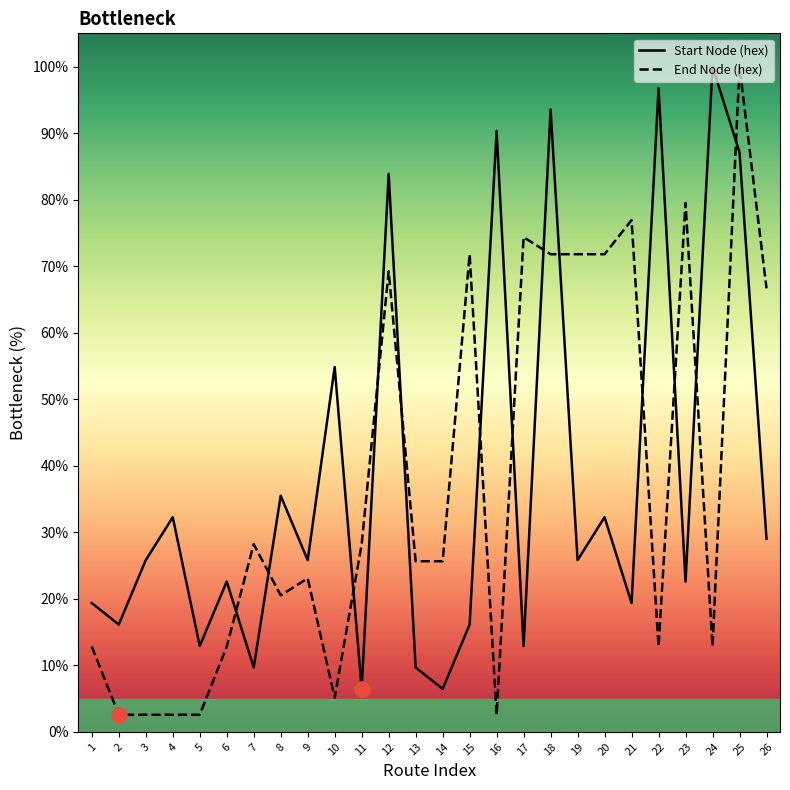

Is the value of Start Node (hex) at 6 greater than the value of End Node (hex) at 15?

No